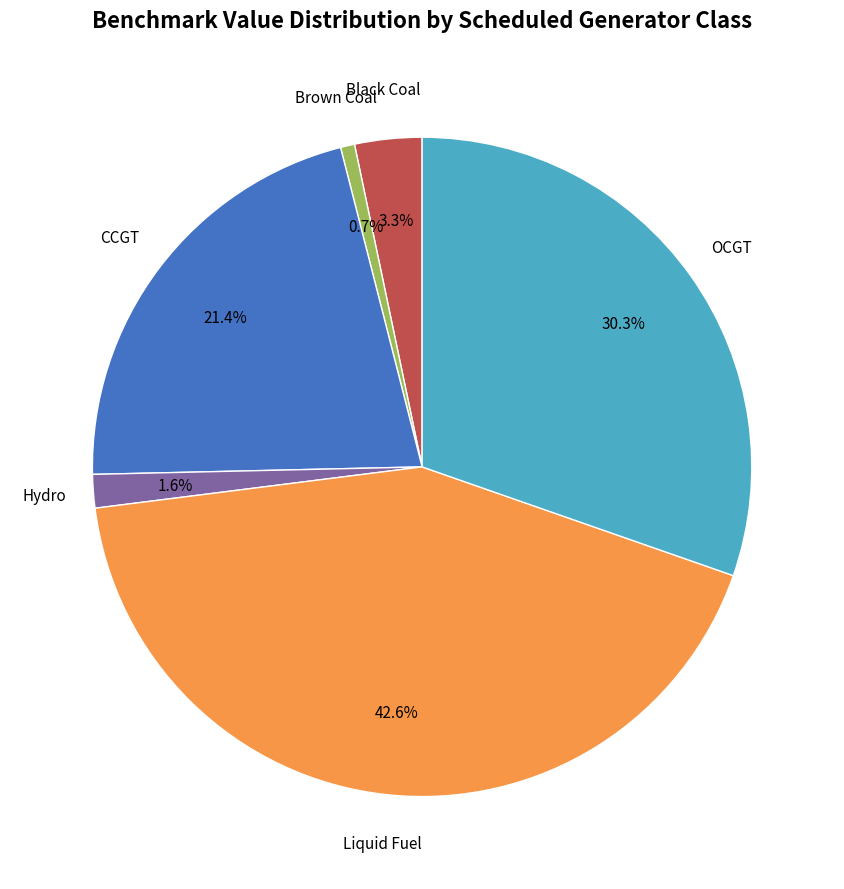

Does any single category account for the majority?

No